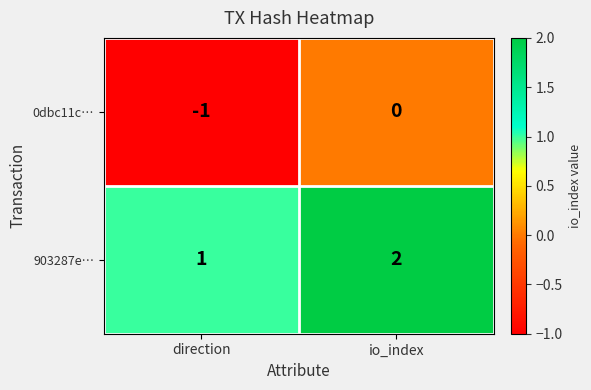

Rank the series at io_index from lowest to highest value.

0dbc11c…, 903287e…